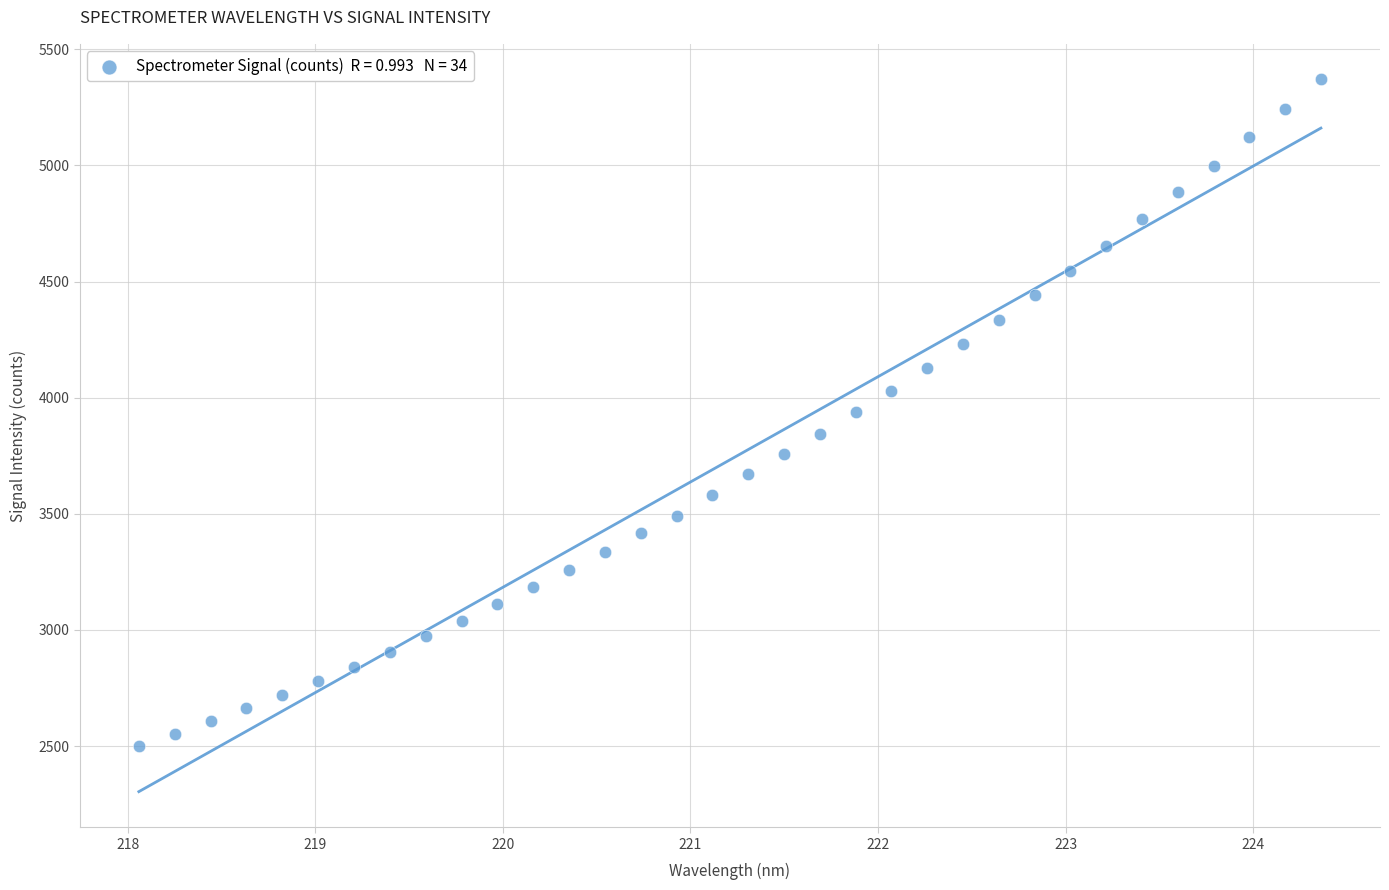

What is the range of Y values (max minus min)?

2868.0